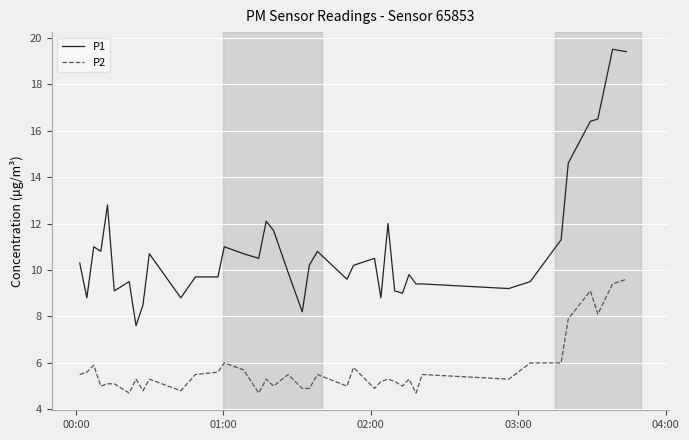

True or false: P1 and P2 cross at least once.

False